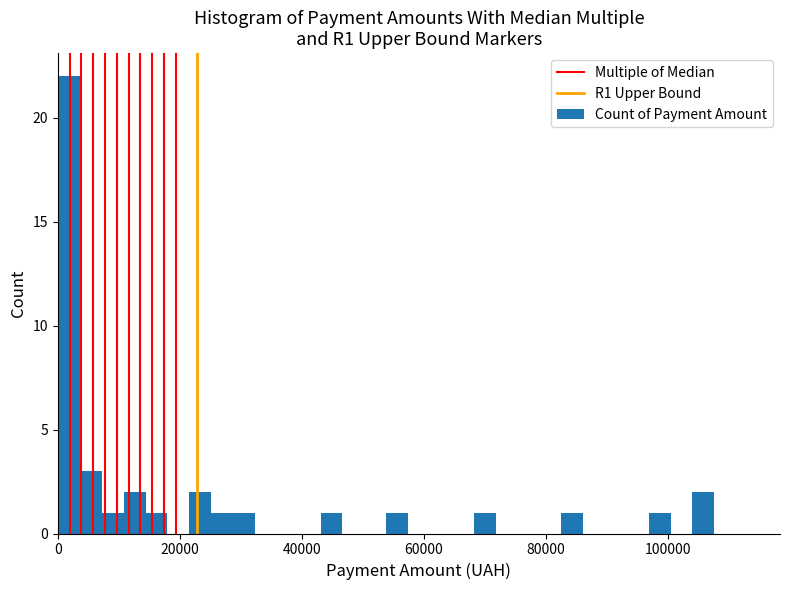

Read against the x-axis, roughly where is the centre of the tallest bar?

2000